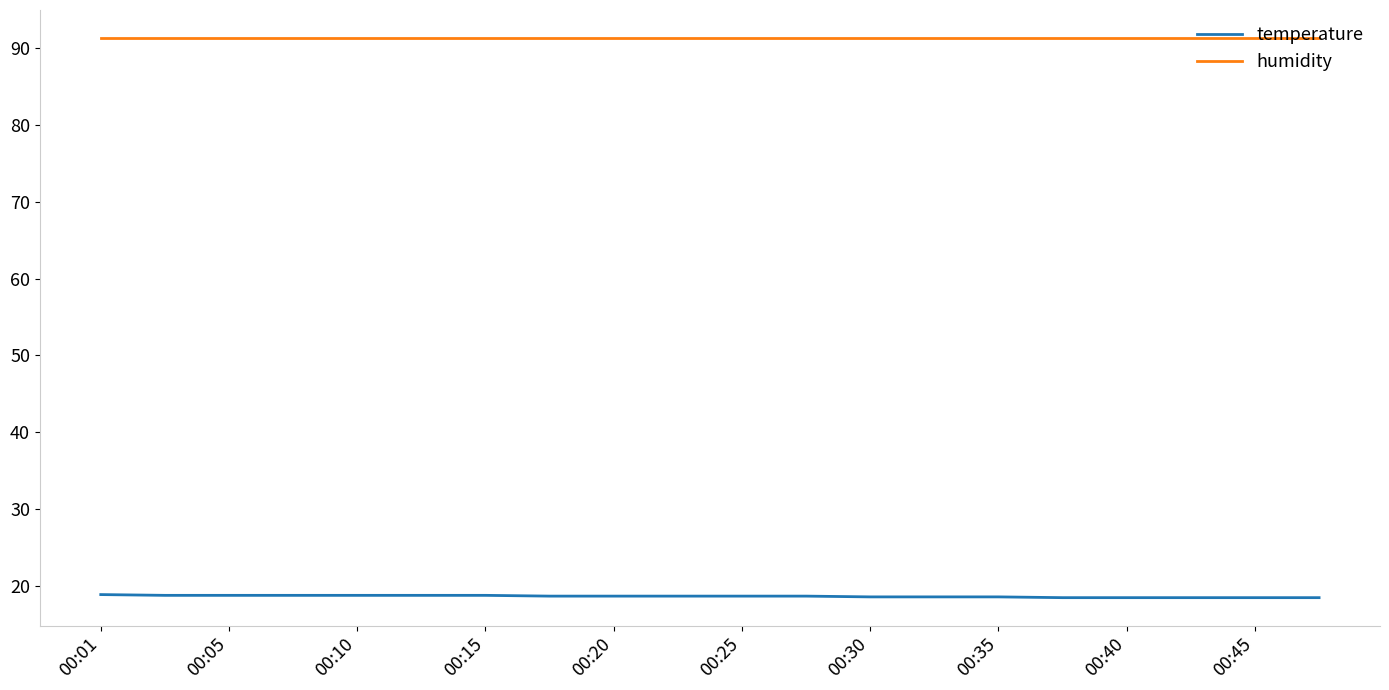

True or false: temperature and humidity cross at least once.

False